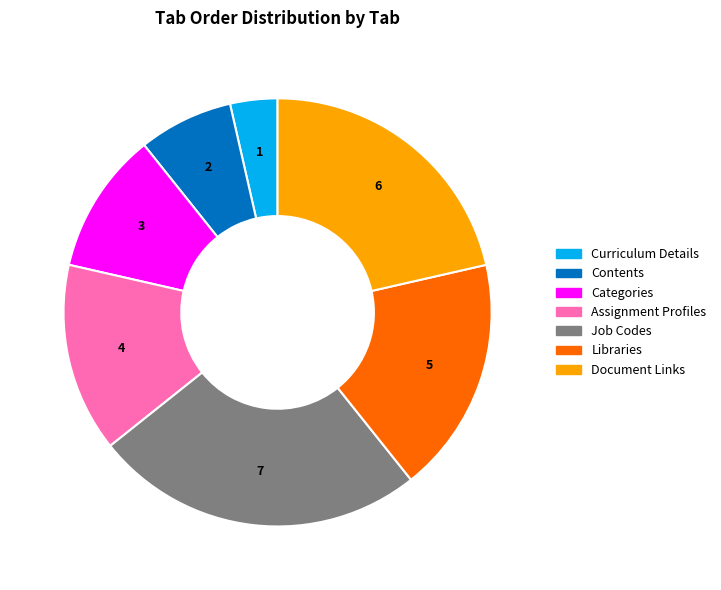

The Libraries slice represents 10% of the pie. True or false?

False